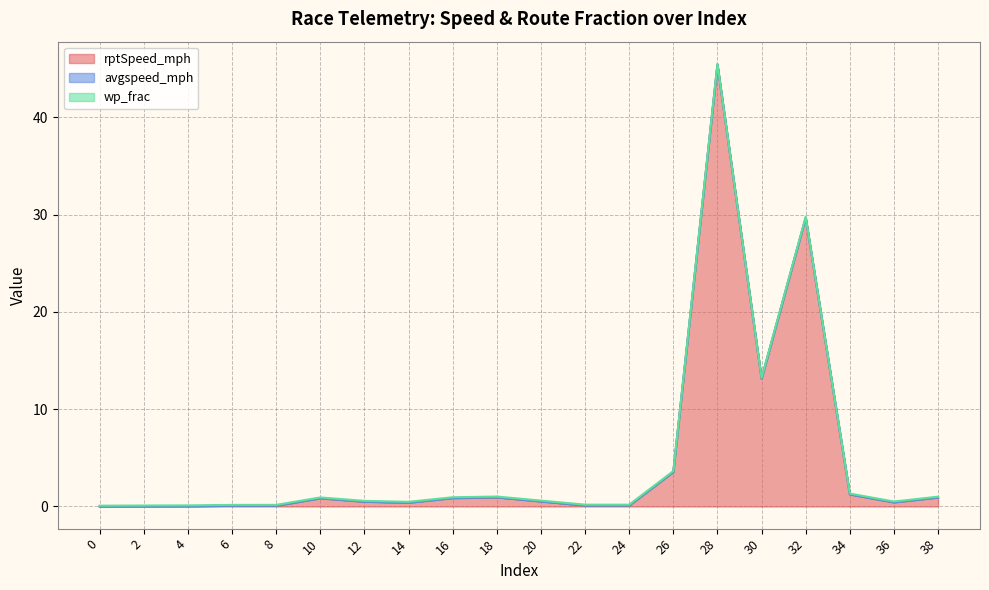

What are all the series names shown in the legend?

rptSpeed_mph, avgspeed_mph, wp_frac